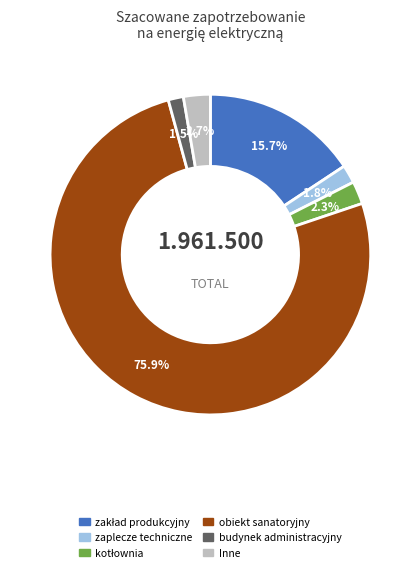

Does any single category account for the majority?

Yes